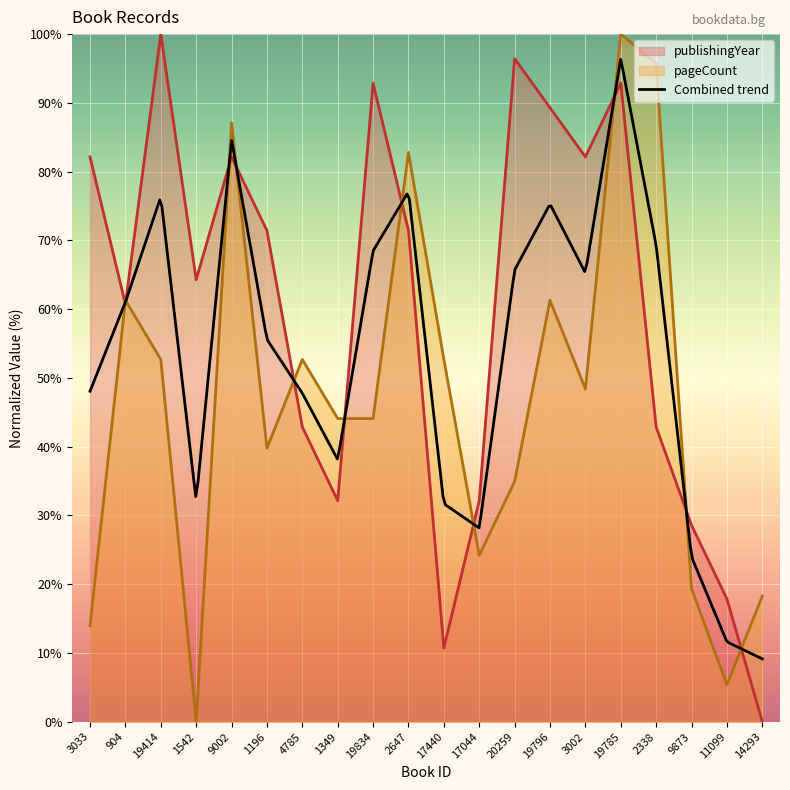

Does the chart display data point markers on the line(s)?

No